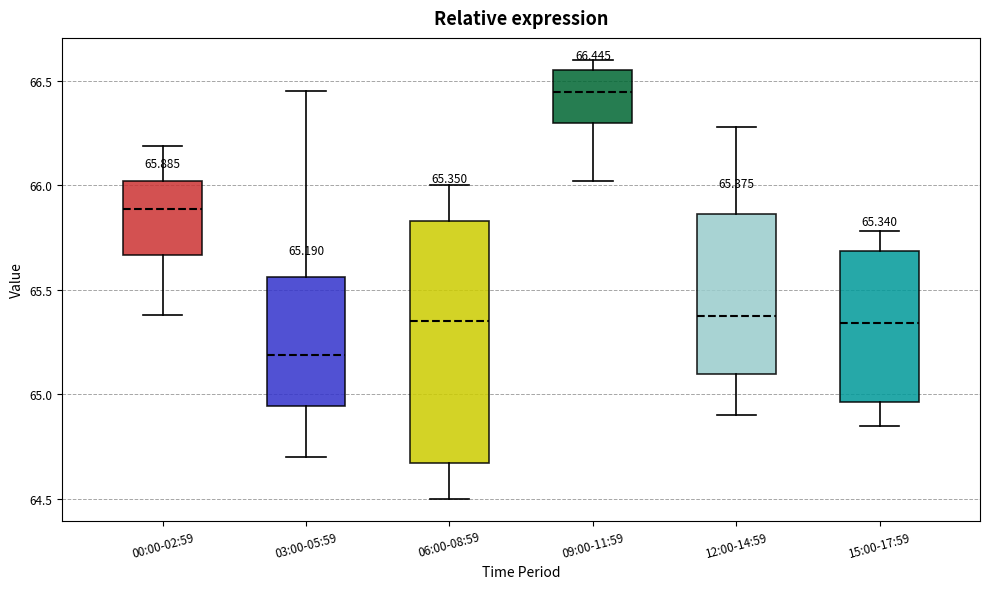

Comparing the boxes themselves (not the whiskers), which one is the tallest?

06:00-08:59